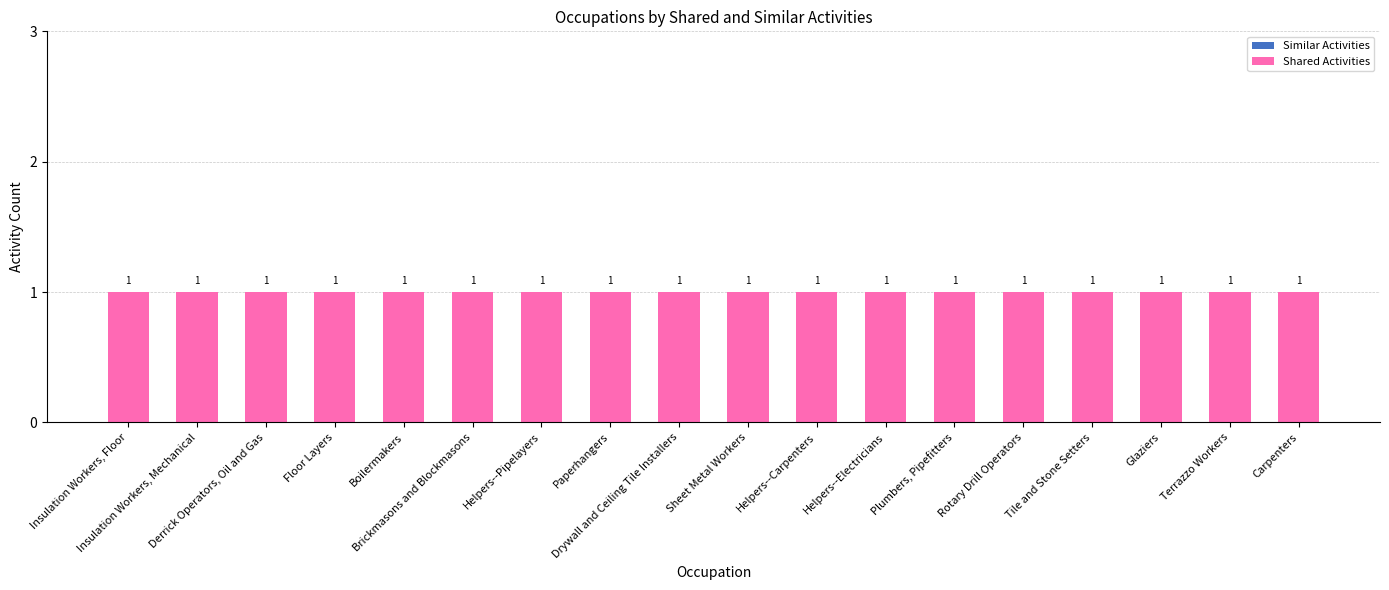

What is the total value across all series at Helpers--Pipelayers?

1